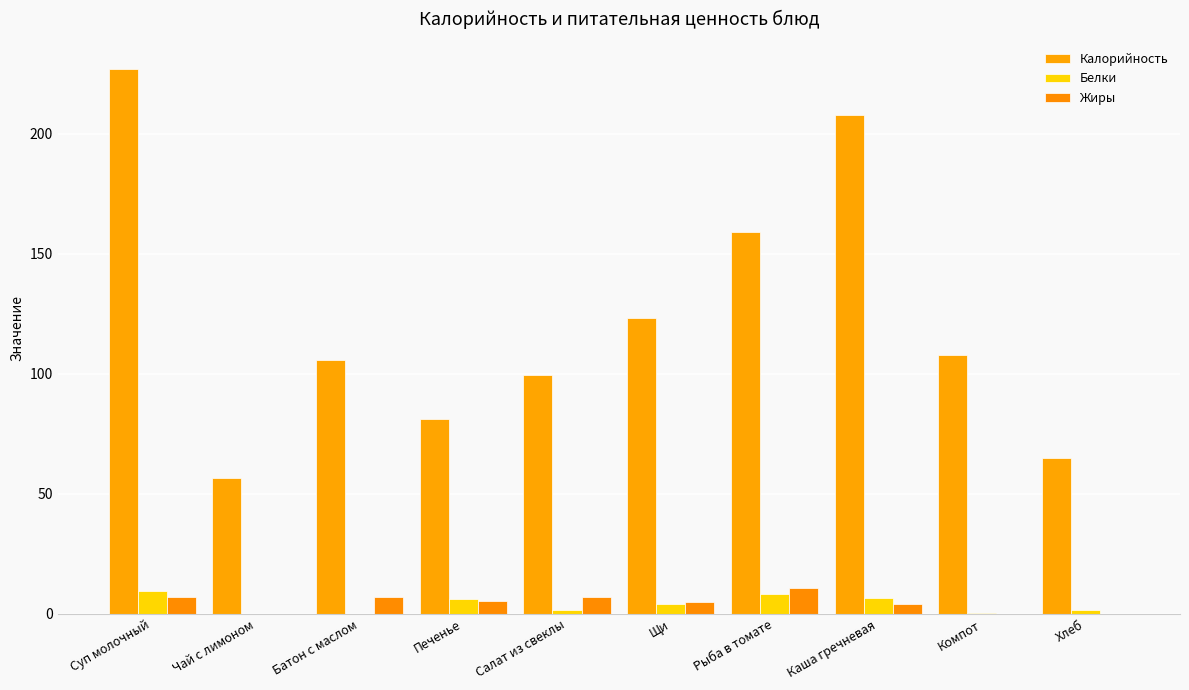

The value of Белки at Каша гречневая is 1.7. True or false?

False